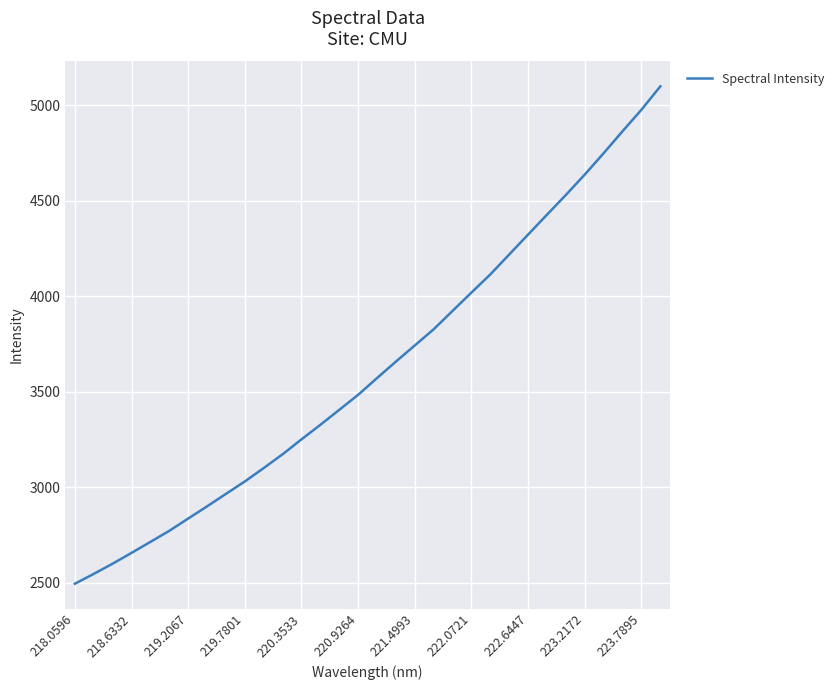

What is the minimum value shown in the chart?

2494.7